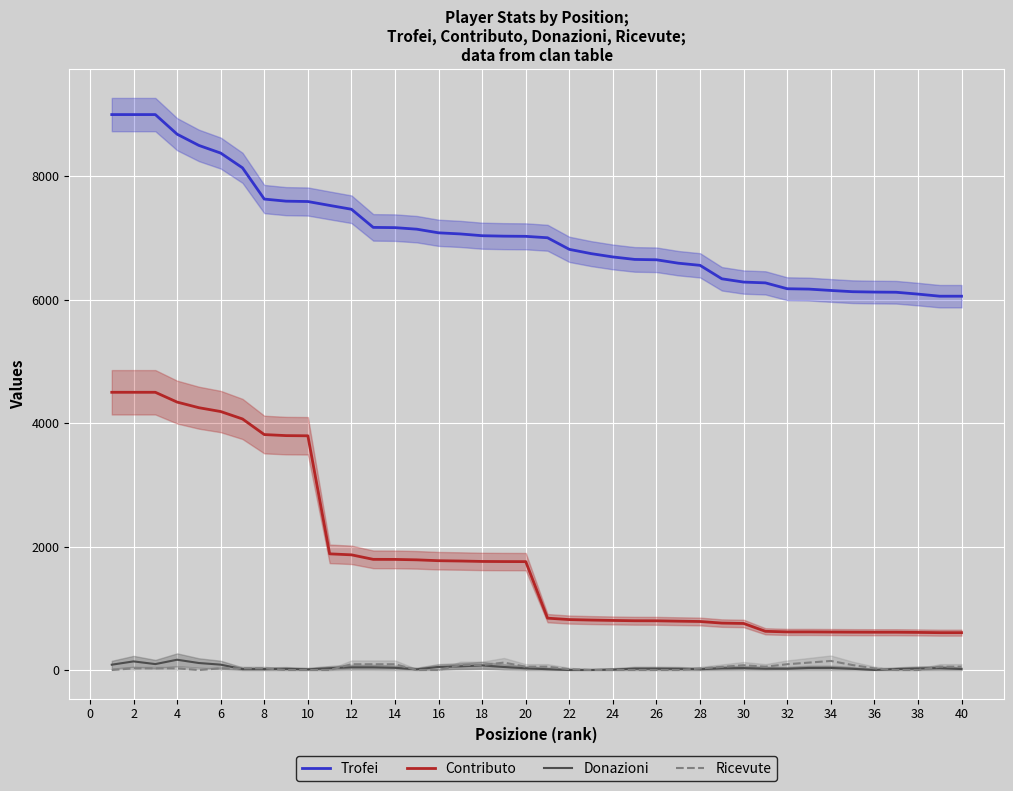

What is the average value of the Ricevute series?

40.4